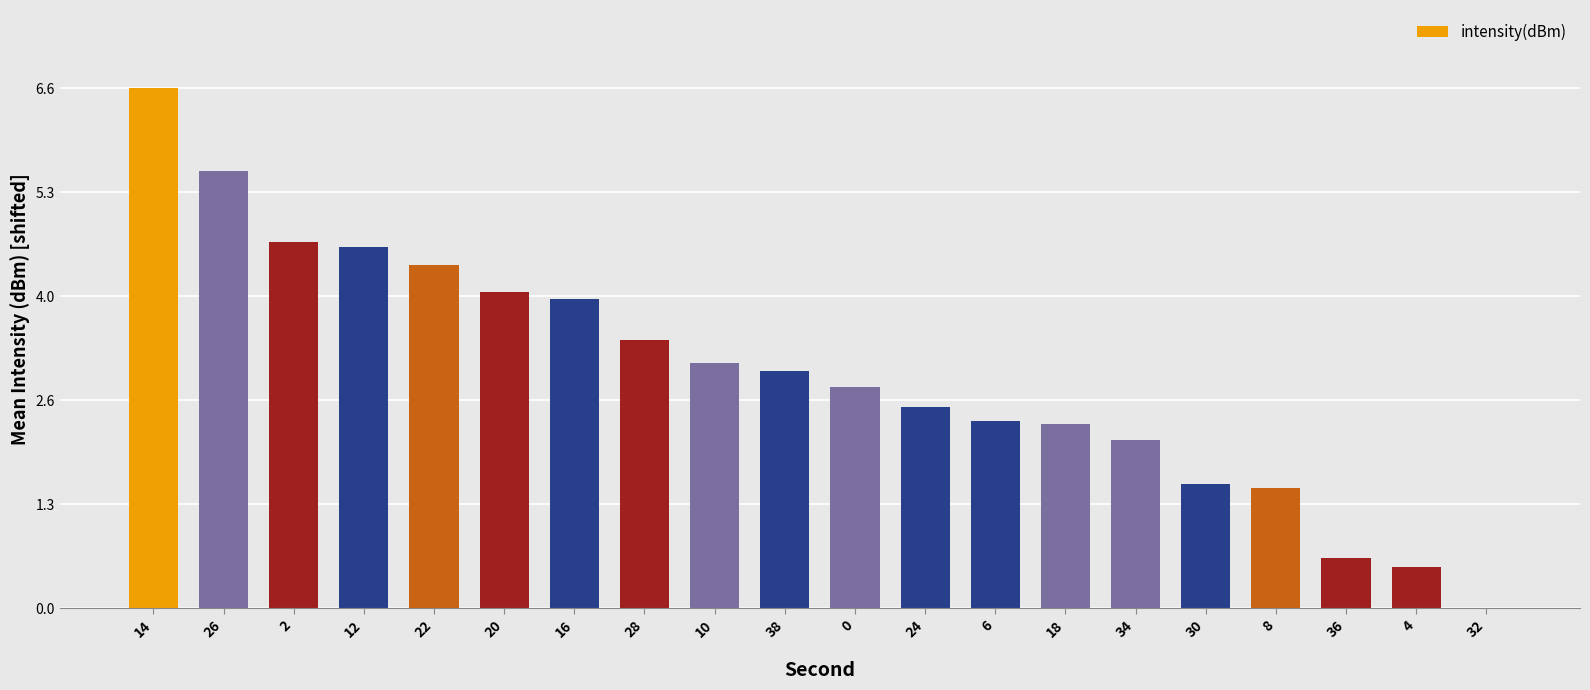

Read the value at 26.

5.6